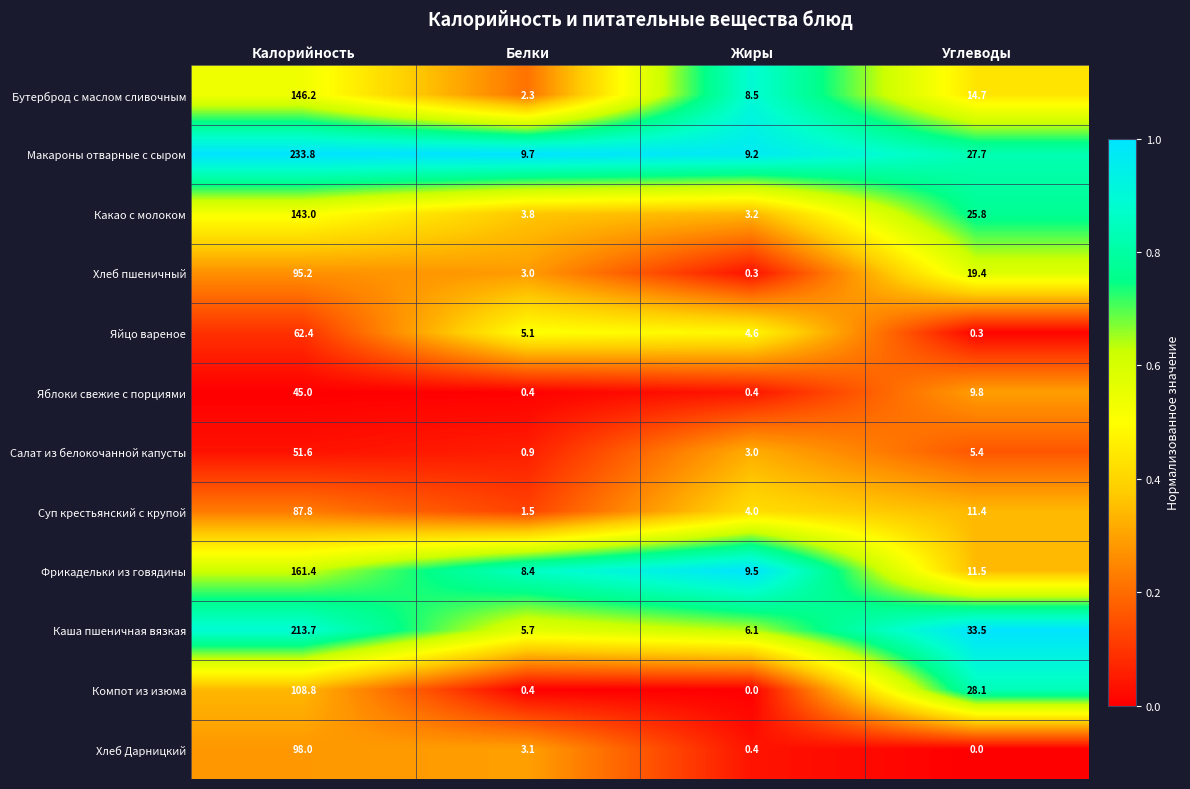

Where does the Фрикадельки из говядины series first go above 11?

Калорийность